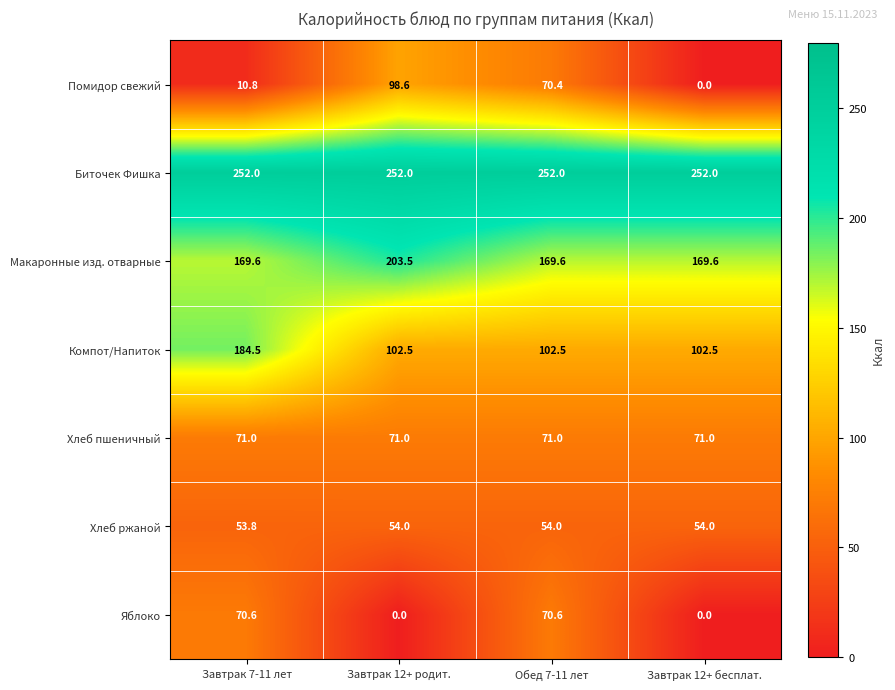

What is the approximate value of Яблоко at Обед 7-11 лет?

70.6